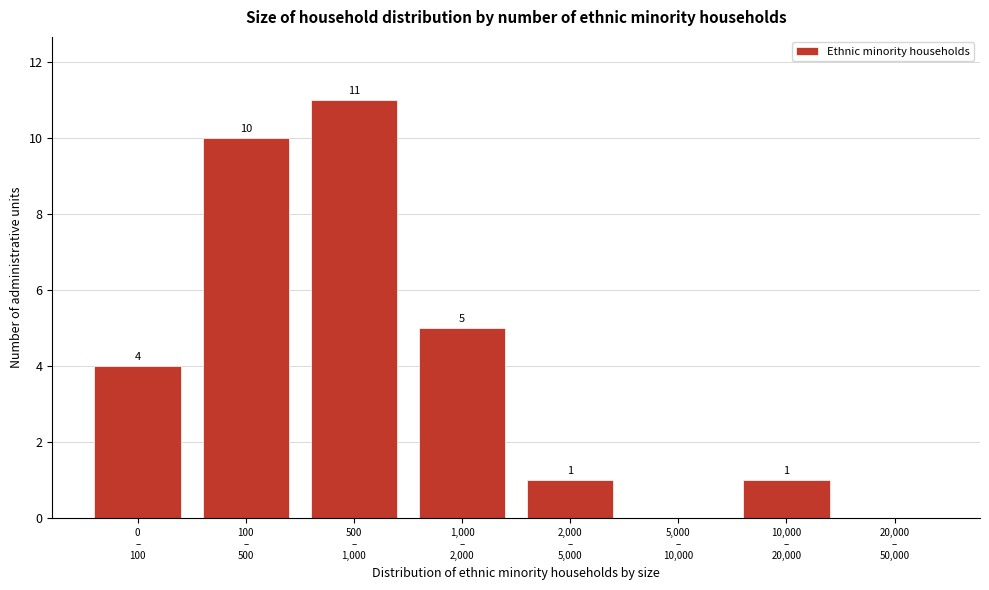

What is the greatest value displayed?

11